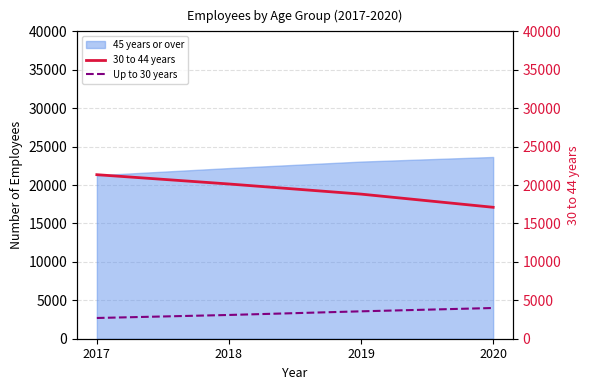

True or false: 30 to 44 years has a value of 18821 at 2019.

True